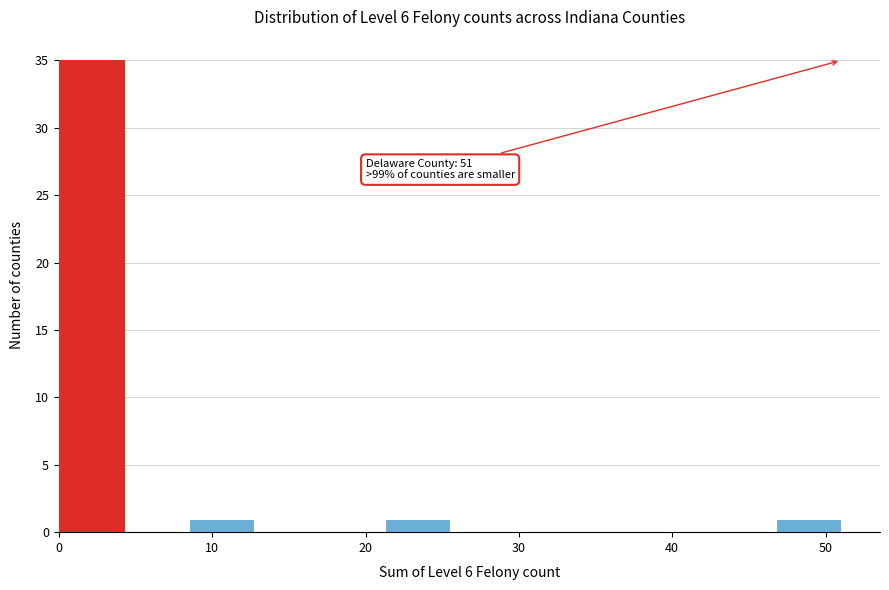

Which range on the x-axis has the tallest bar?

0 to 4